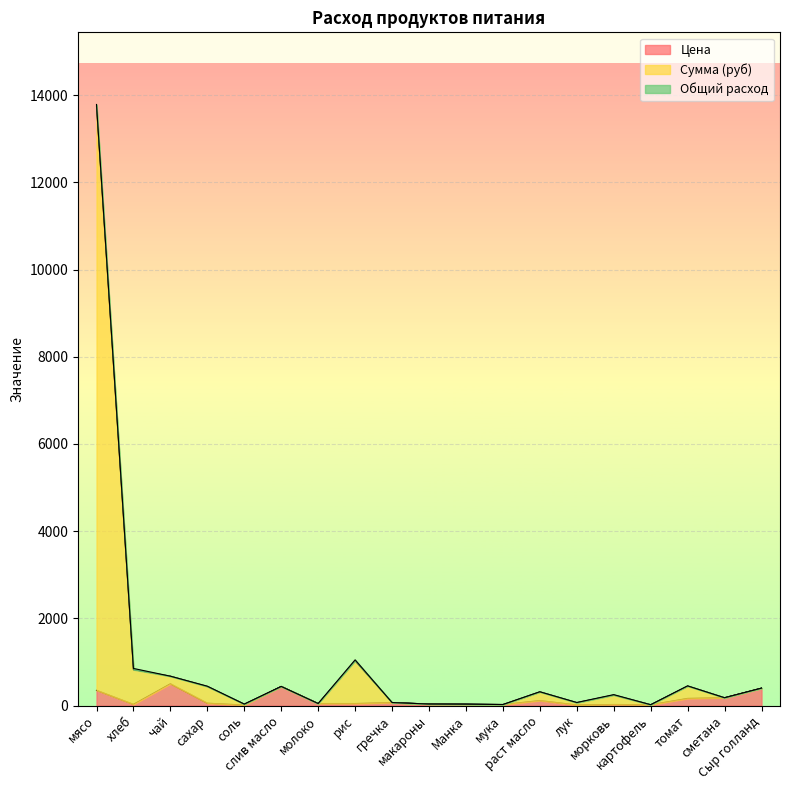

The Цена series shows 25.0 at морковь. True or false?

True